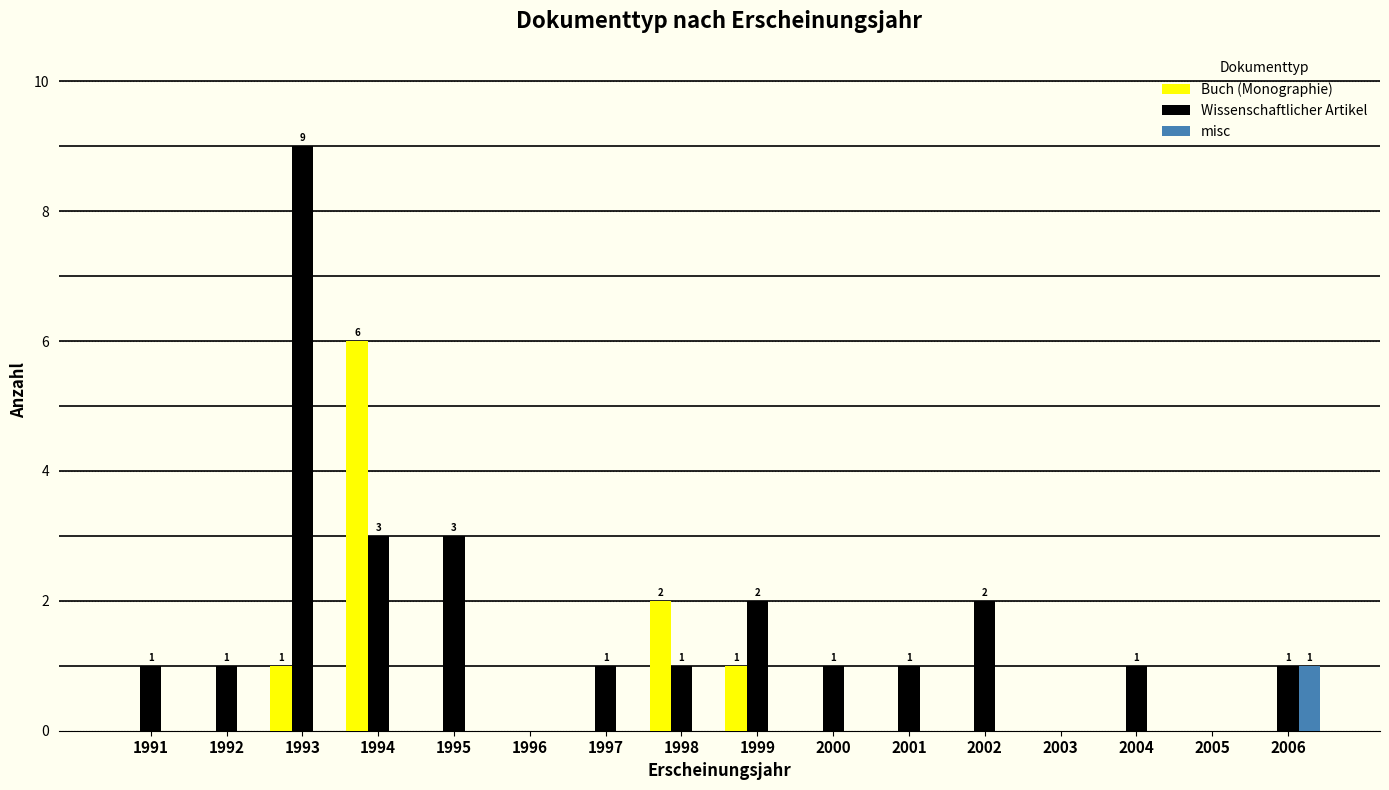

Which series changed the most between 1999 and 2005?

Wissenschaftlicher Artikel